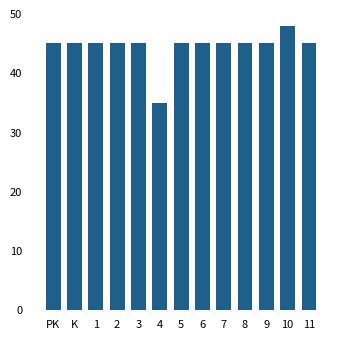

Approximately how many times larger is the value at 5 compared to 4?

1.3